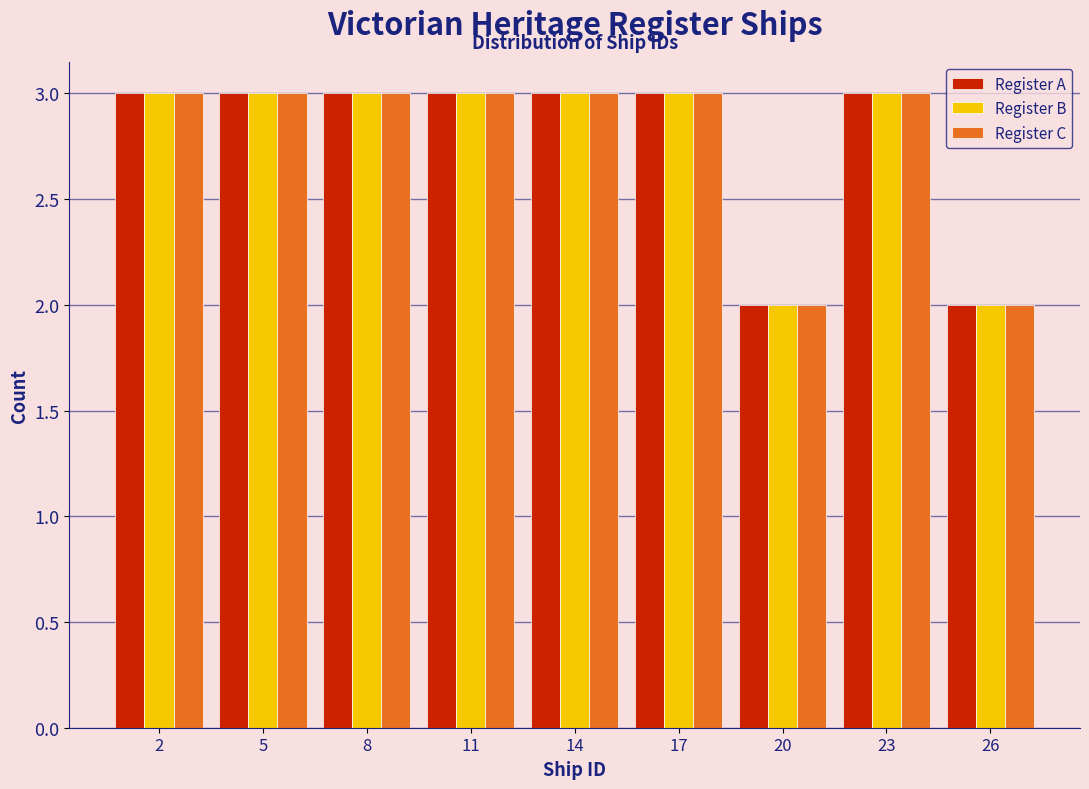

Reading left to right, transcribe this chart: for each range on the x-axis, give the height of each series' bar. The values are not printed on the chart, so give them approximately, as read against the axis.

0.5 to 3.5: Register A=3	Register B=3	Register C=3
3.5 to 6.5: Register A=3	Register B=3	Register C=3
6.5 to 9.5: Register A=3	Register B=3	Register C=3
9.5 to 12.5: Register A=3	Register B=3	Register C=3
12.5 to 15.5: Register A=3	Register B=3	Register C=3
15.5 to 18.5: Register A=3	Register B=3	Register C=3
18.5 to 21.5: Register A=2	Register B=2	Register C=2
21.5 to 24.5: Register A=3	Register B=3	Register C=3
24.5 to 27.5: Register A=2	Register B=2	Register C=2